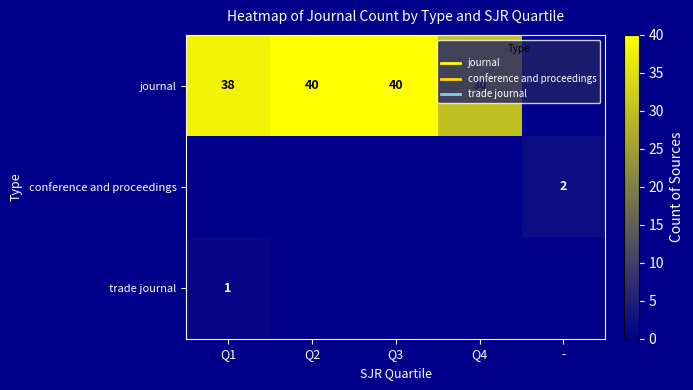

The conference and proceedings series shows 1 at Q2. True or false?

False